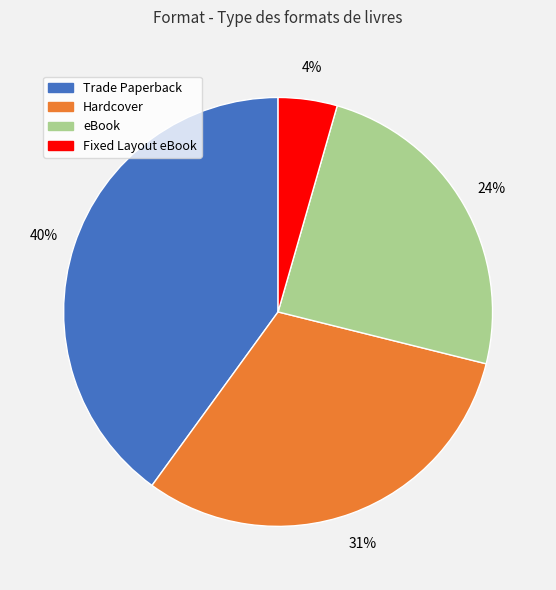

Which slice is the smallest?

Fixed Layout eBook